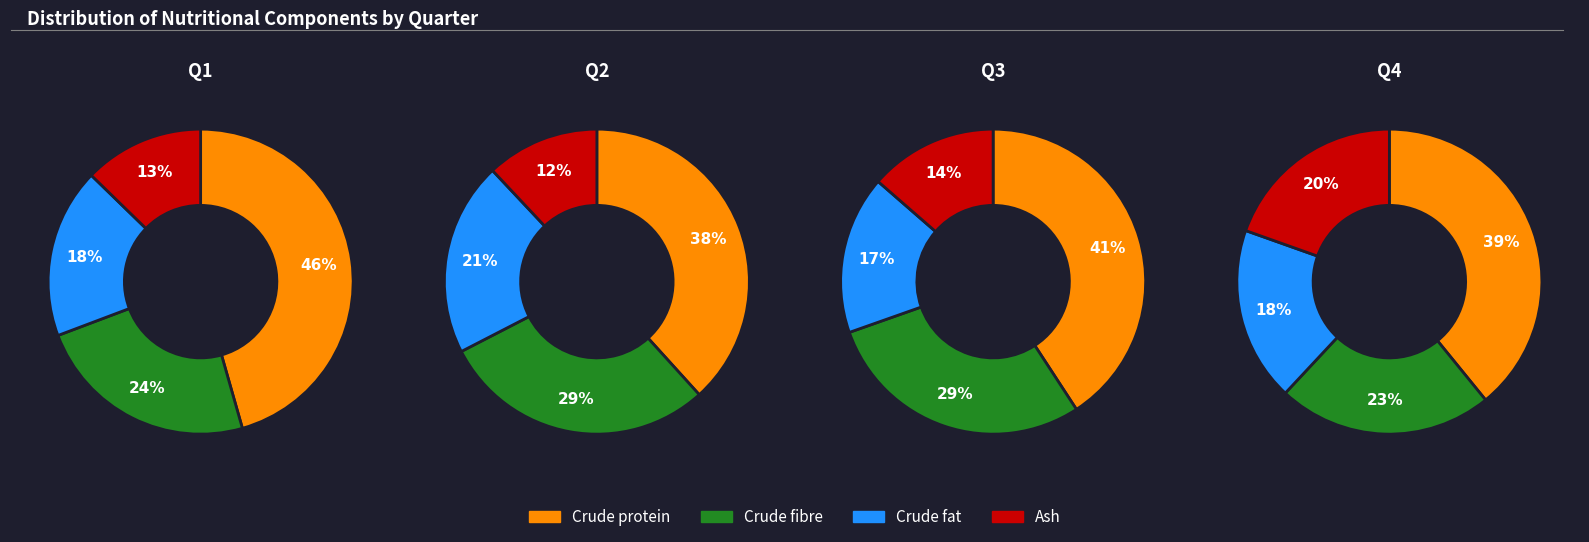

To the nearest percent, what is the combined percentage of Crude protein and Crude fibre?

62%